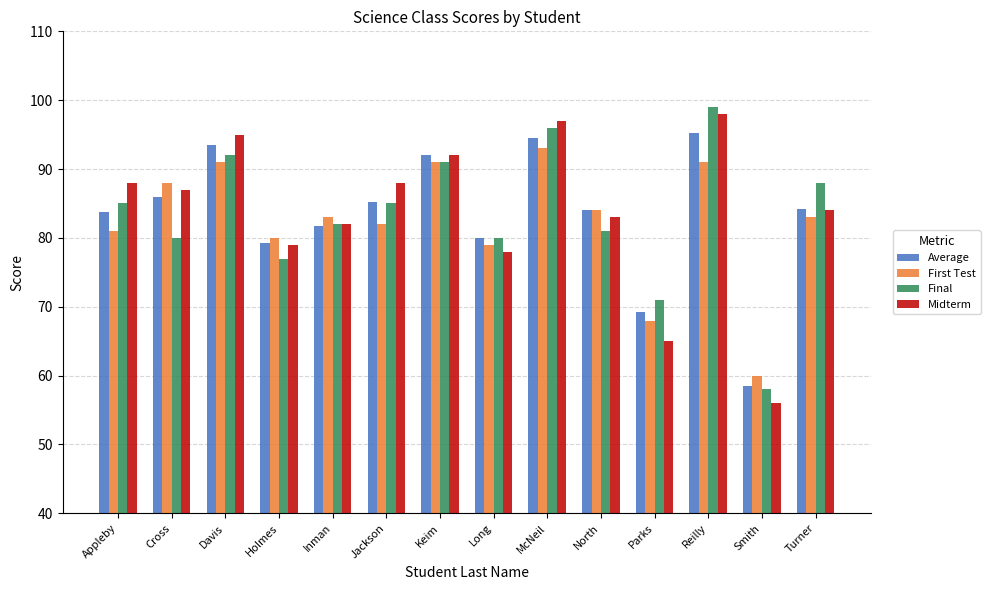

Count the number of categories in the chart.

14